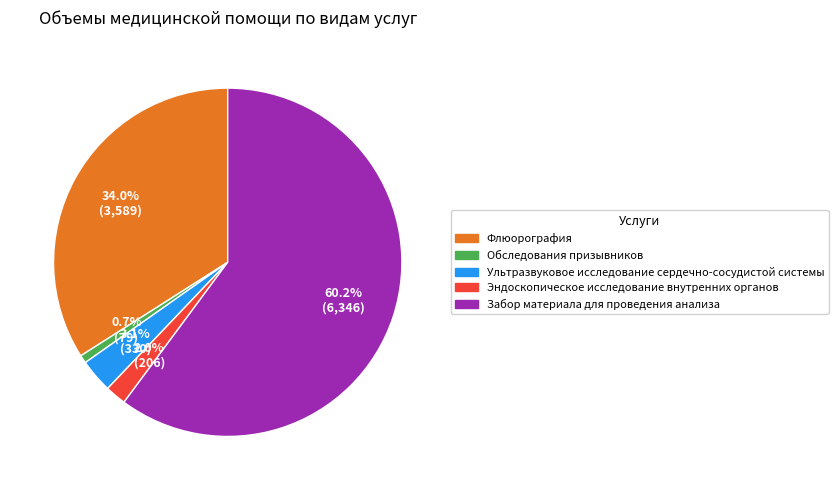

What is the ratio of the value at Флюорография to the value at Обследования призывников?

45.4